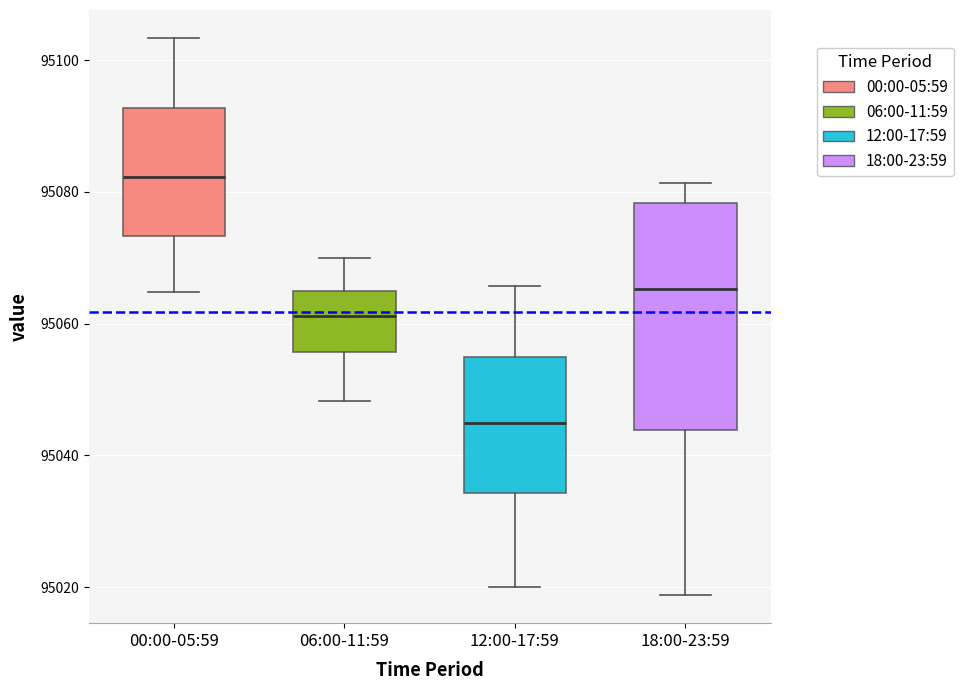

Where is the upper edge of the box for 18:00-23:59 on the y-axis? The values are not printed on the chart, so give them approximately, as read against the axis.

95078